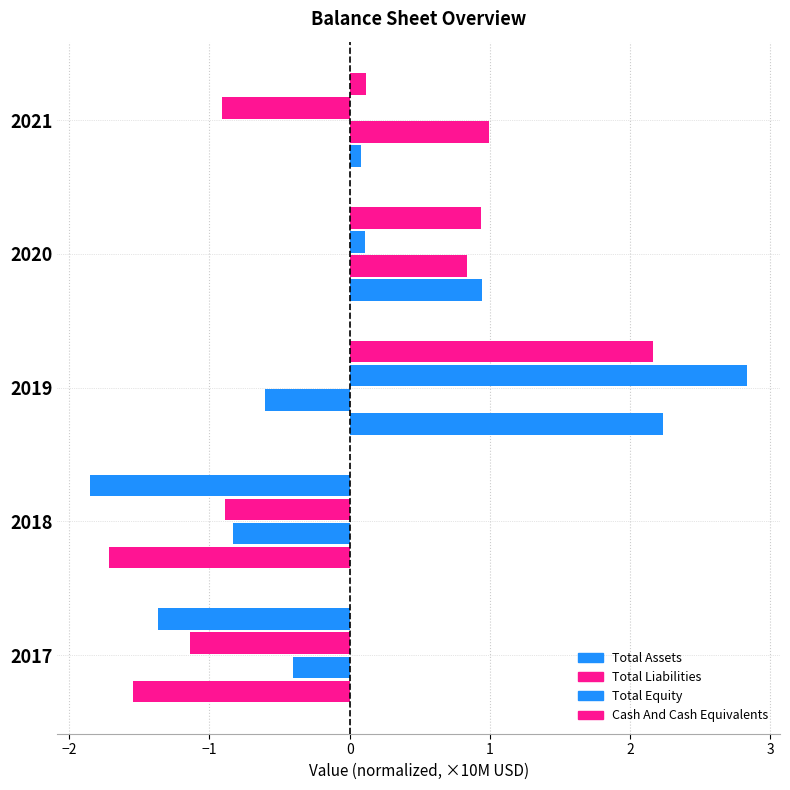

How many series are shown in this chart?

4